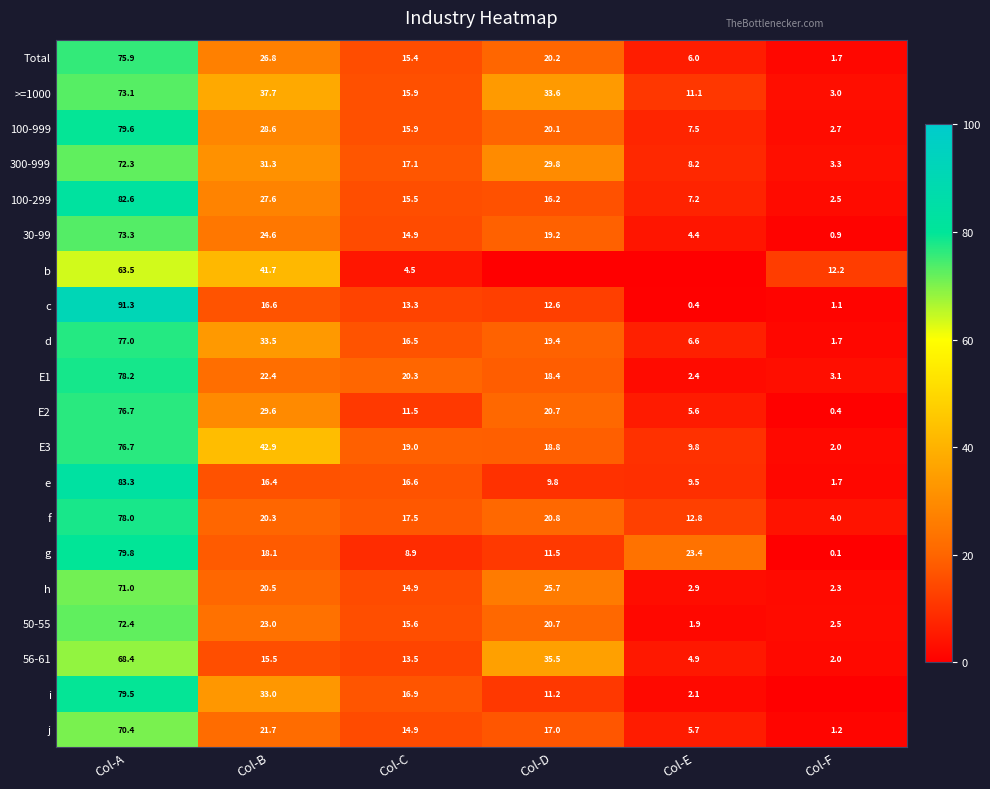

What is the approximate value of g at Col-C?

8.9